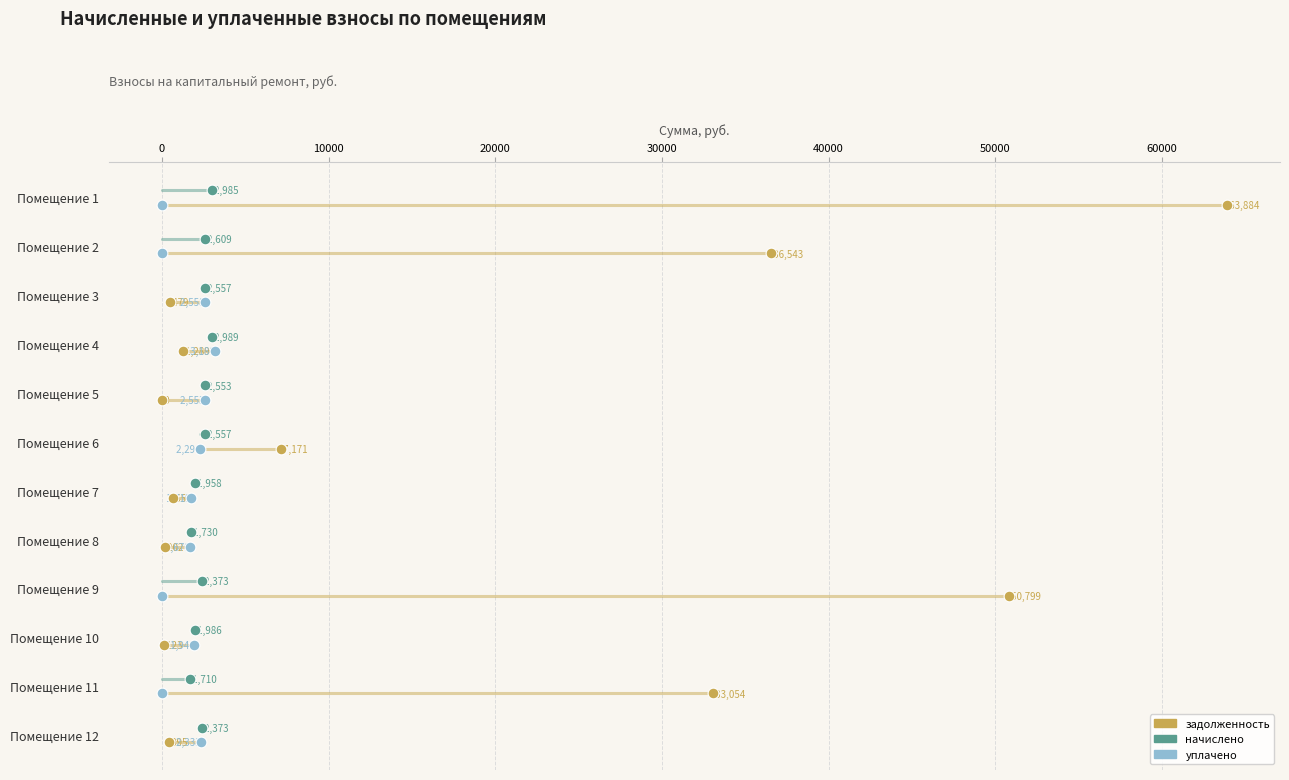

Which series reaches the minimum Y coordinate?

начислено